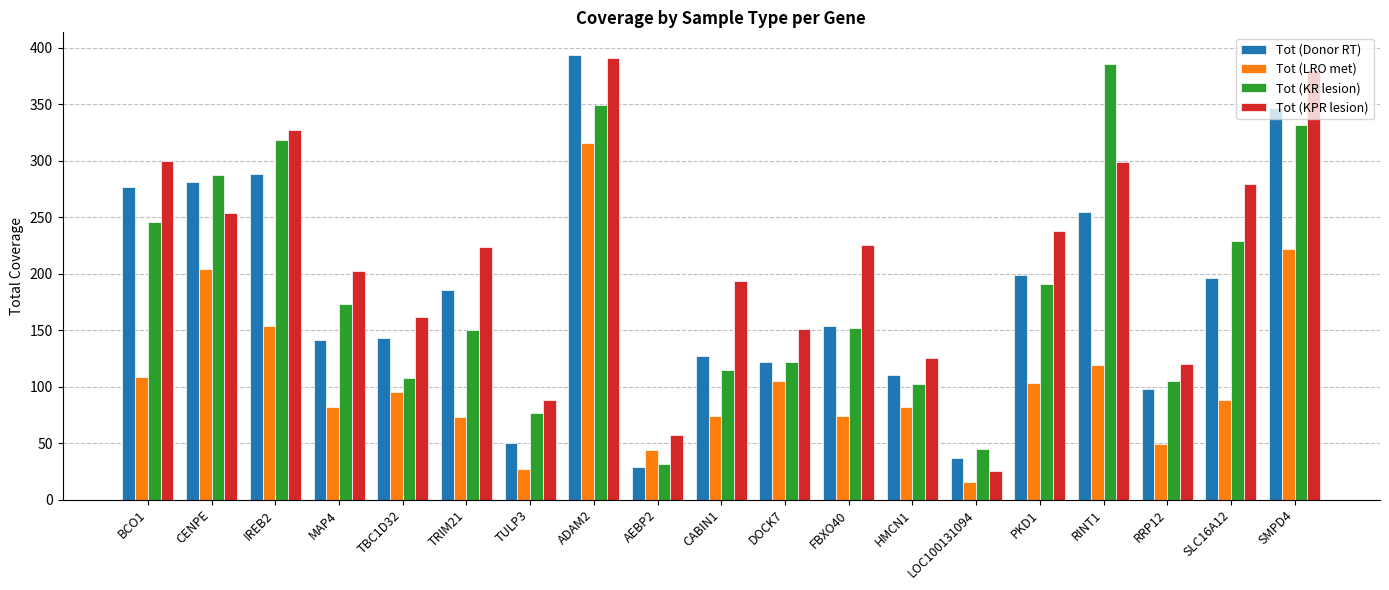

Read the Tot (KR lesion) value at SLC16A12.

229